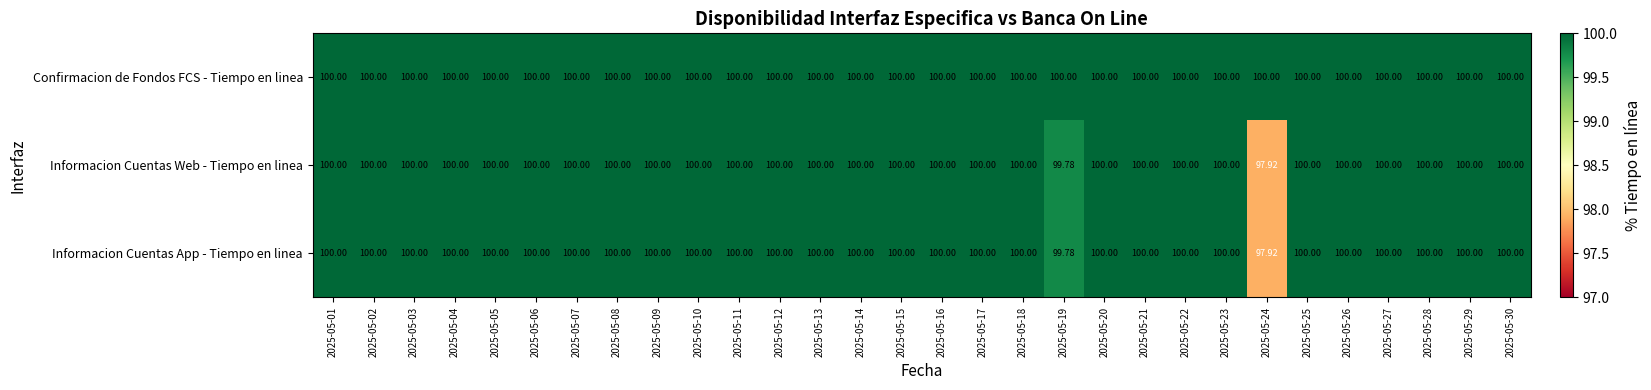

How many data points in Informacion Cuentas App - Tiempo en linea are less than 100?

2